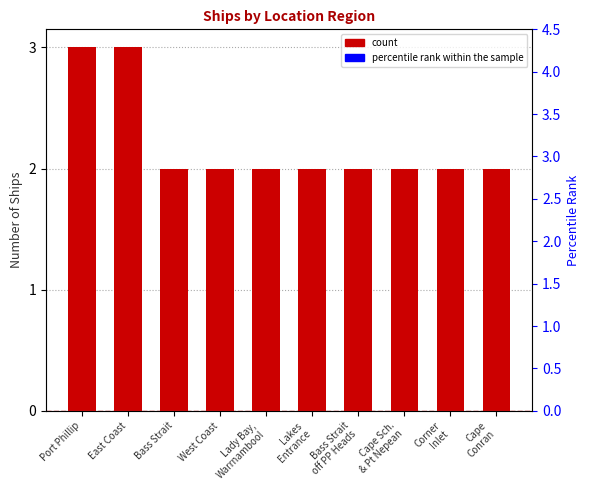

What is the total value across all series at Port Phillip?

103.0